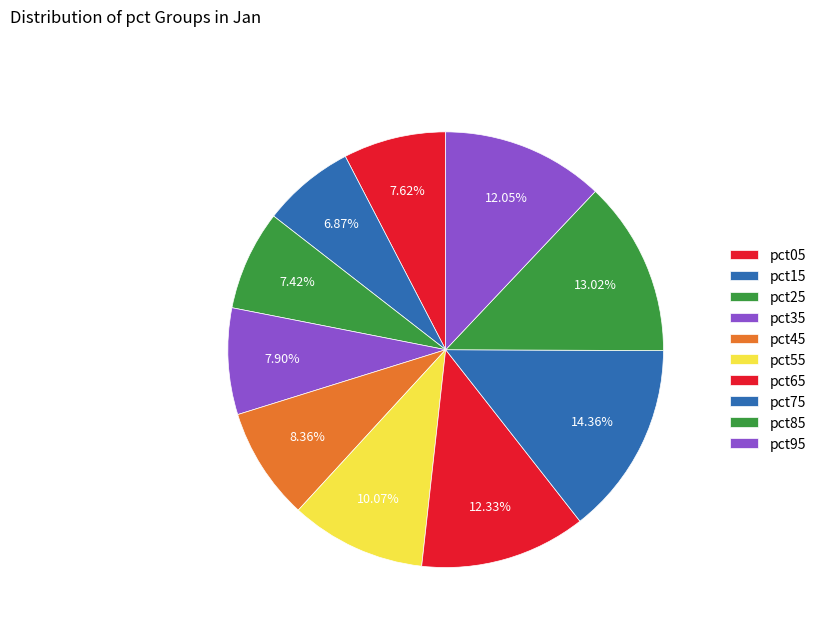

To the nearest percent, what is the difference between the pct25 and pct65 slice percentages?

5%